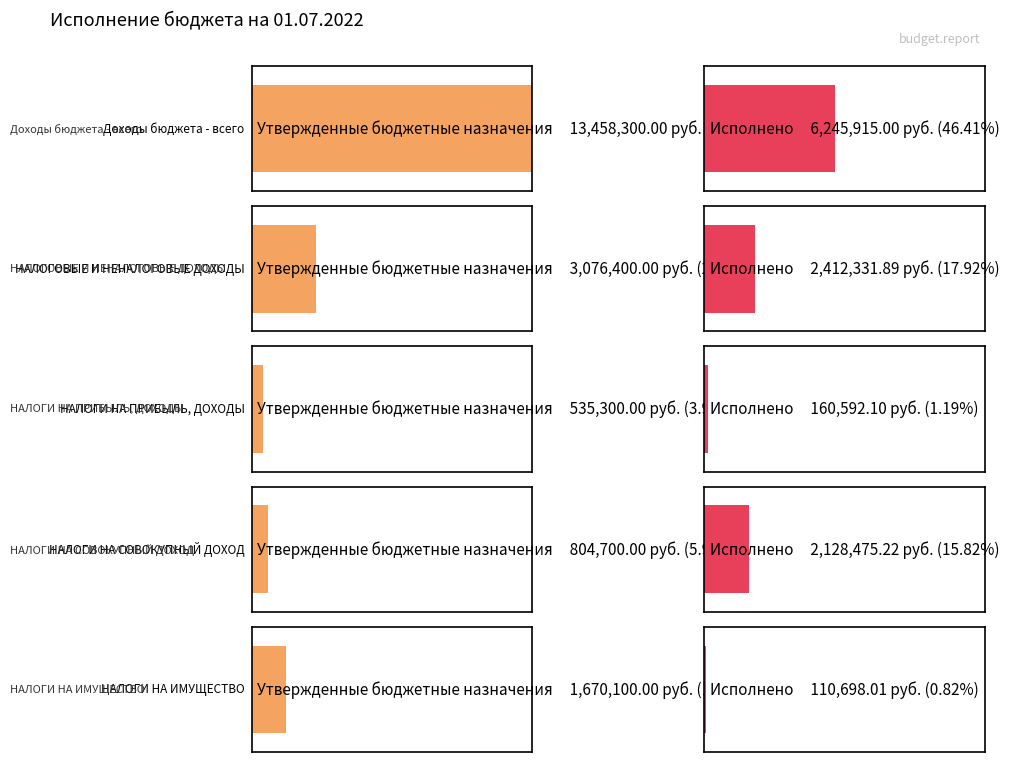

The Исполнено series shows 2412331.9 at НАЛОГОВЫЕ И НЕНАЛОГОВЫЕ ДОХОДЫ. True or false?

True